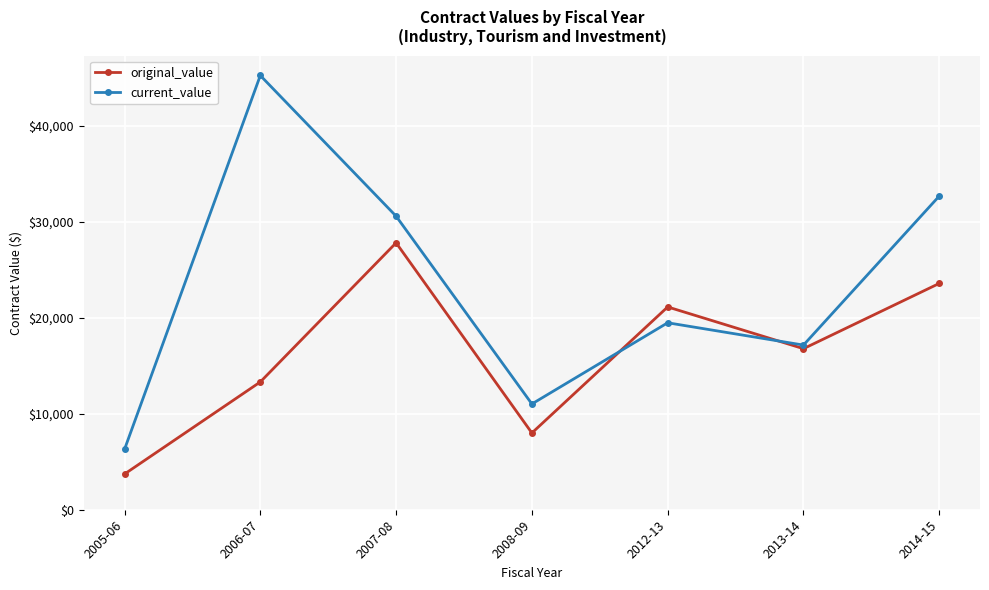

How many values in the current_value series are below 19486?

3